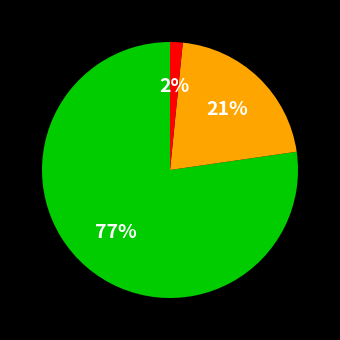

How many segments does this pie chart have?

3